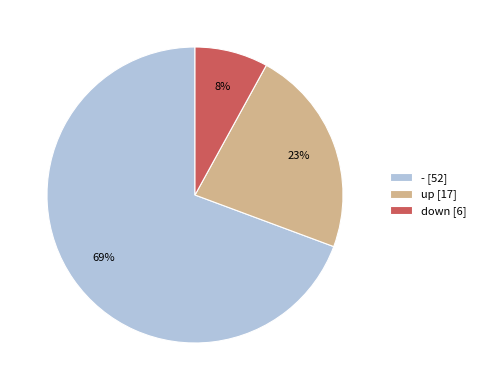

Which category has the smallest portion of the pie?

down